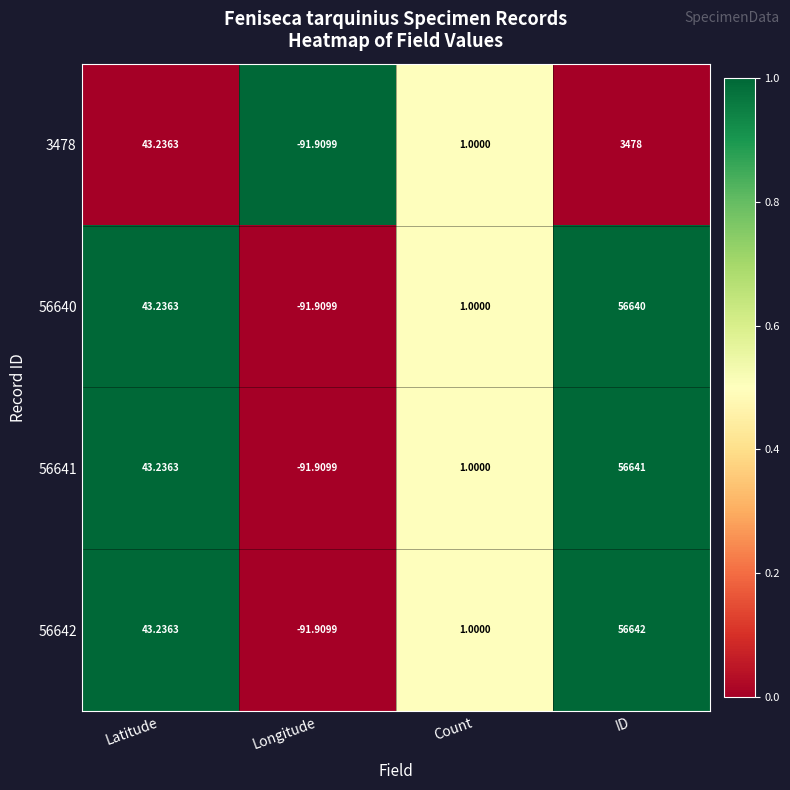

What is the spread (max minus min) of values at ID?

53164.0